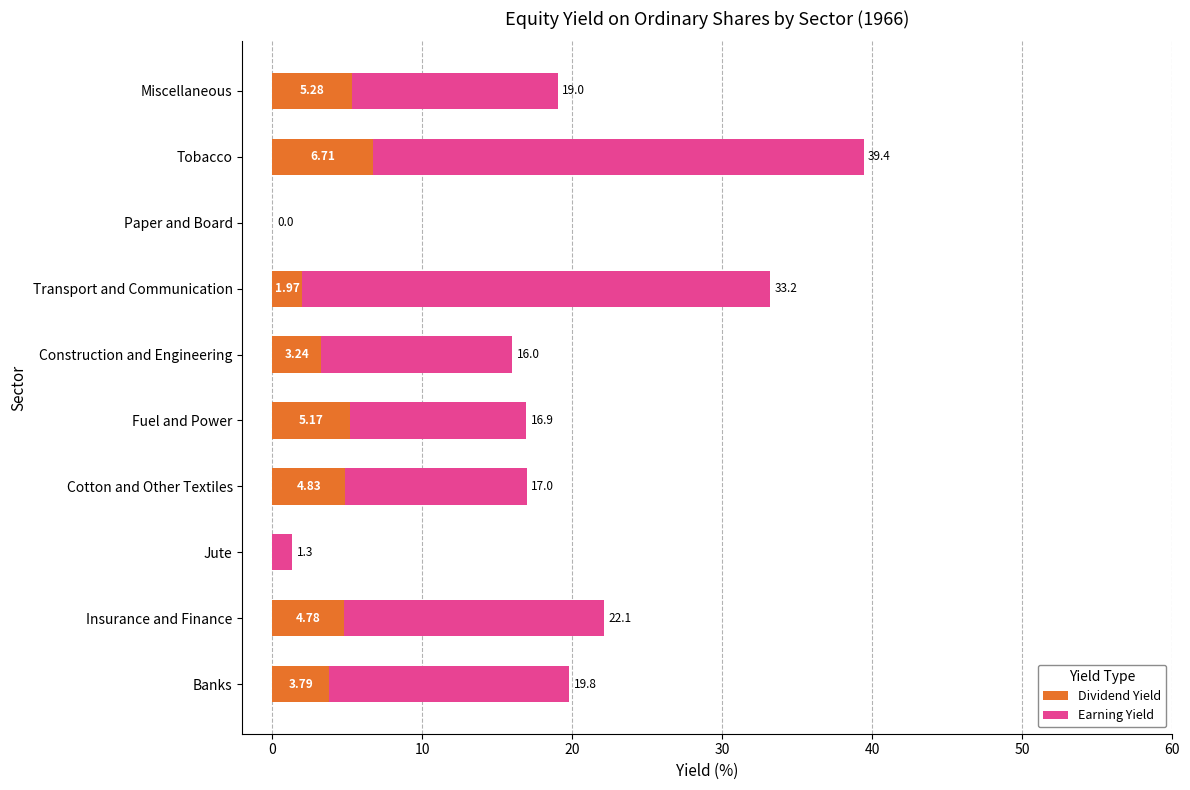

At which category is the sum across all series the highest?

Tobacco